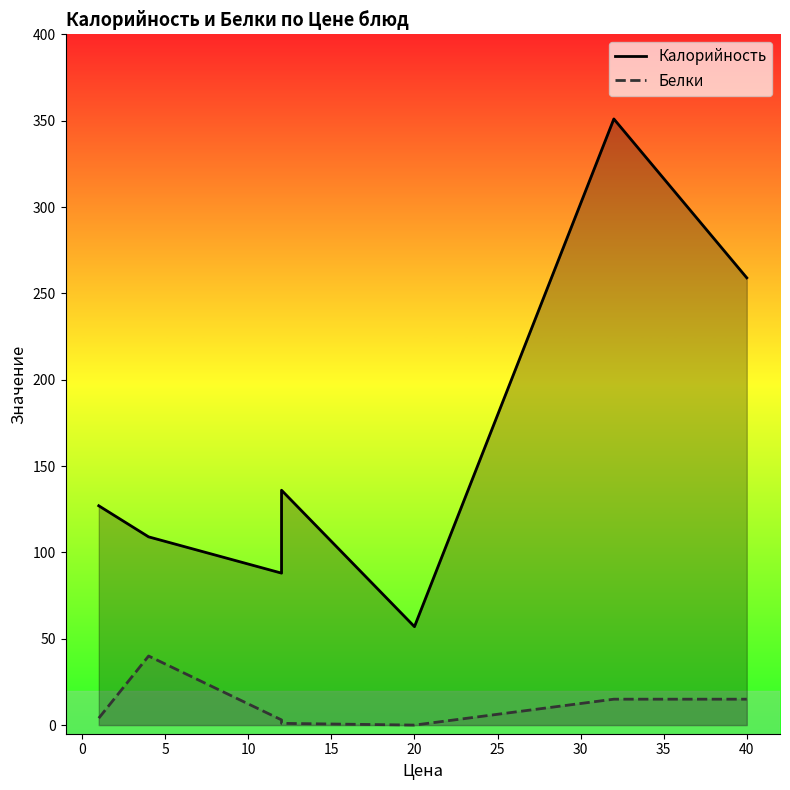

What is the maximum value for Белки?

40